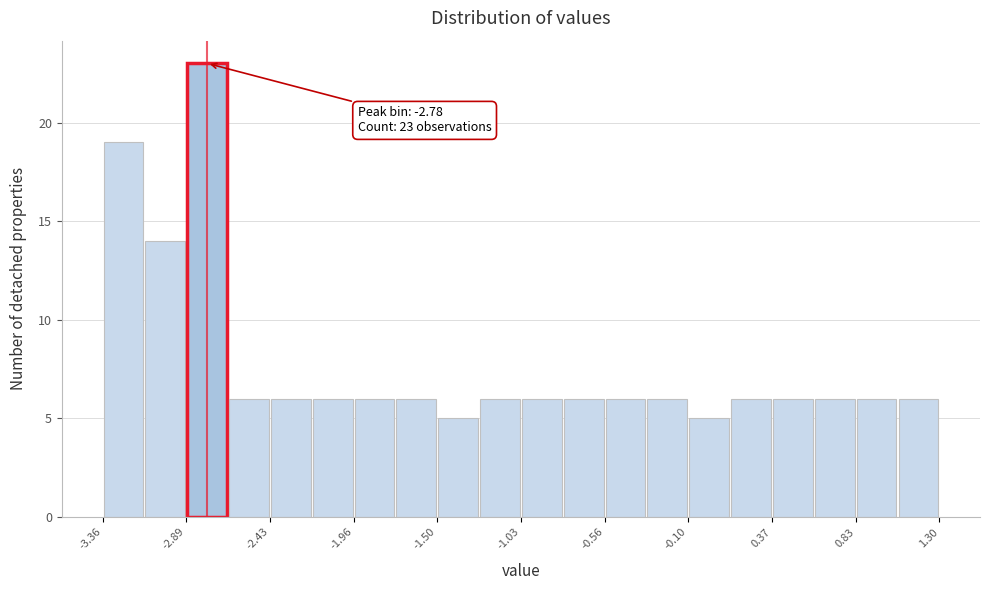

Which range on the x-axis has the tallest bar?

-2.90 to -2.65